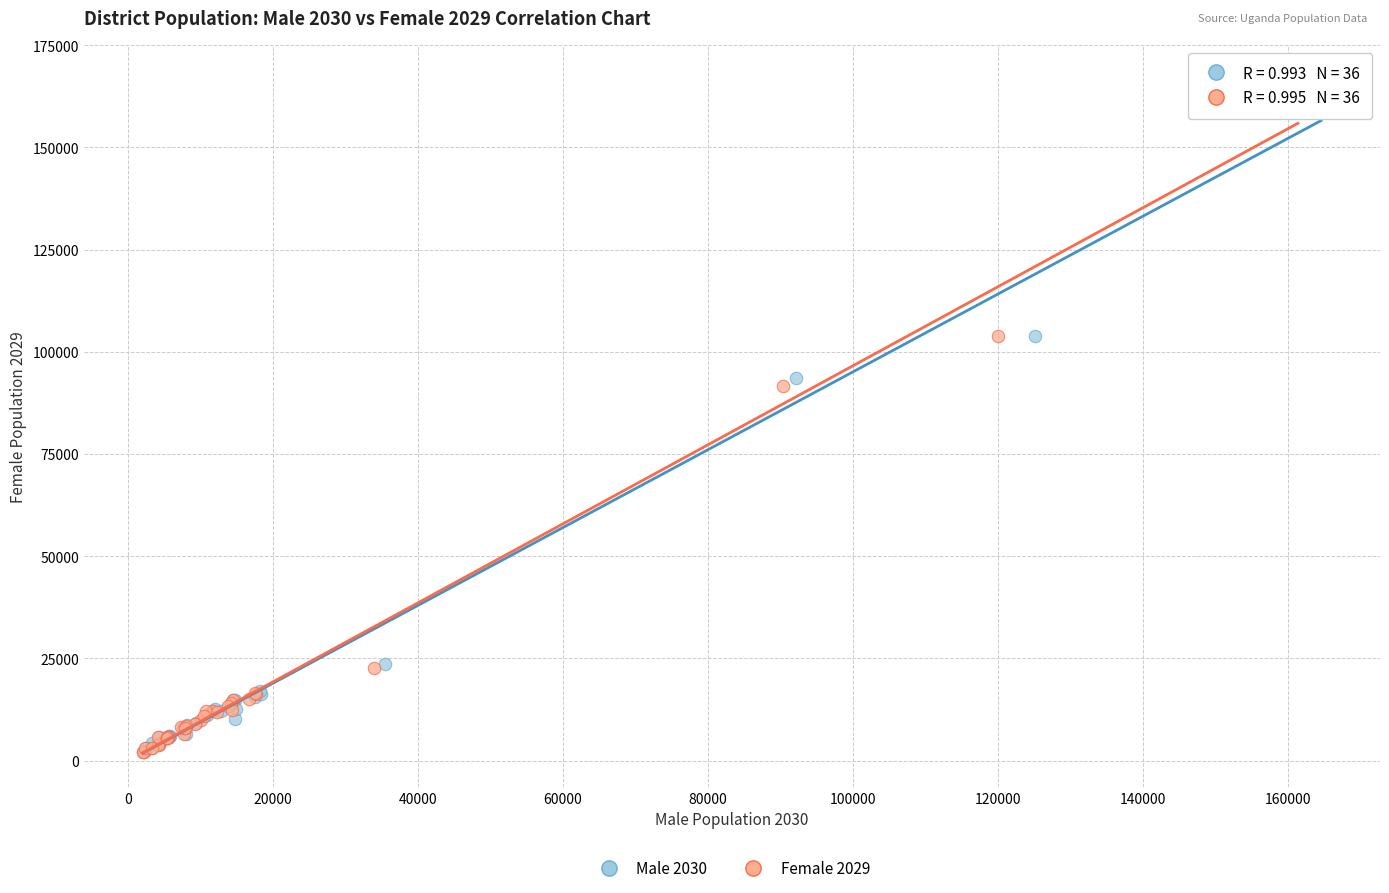

Which series reaches the maximum Y coordinate?

Male 2030